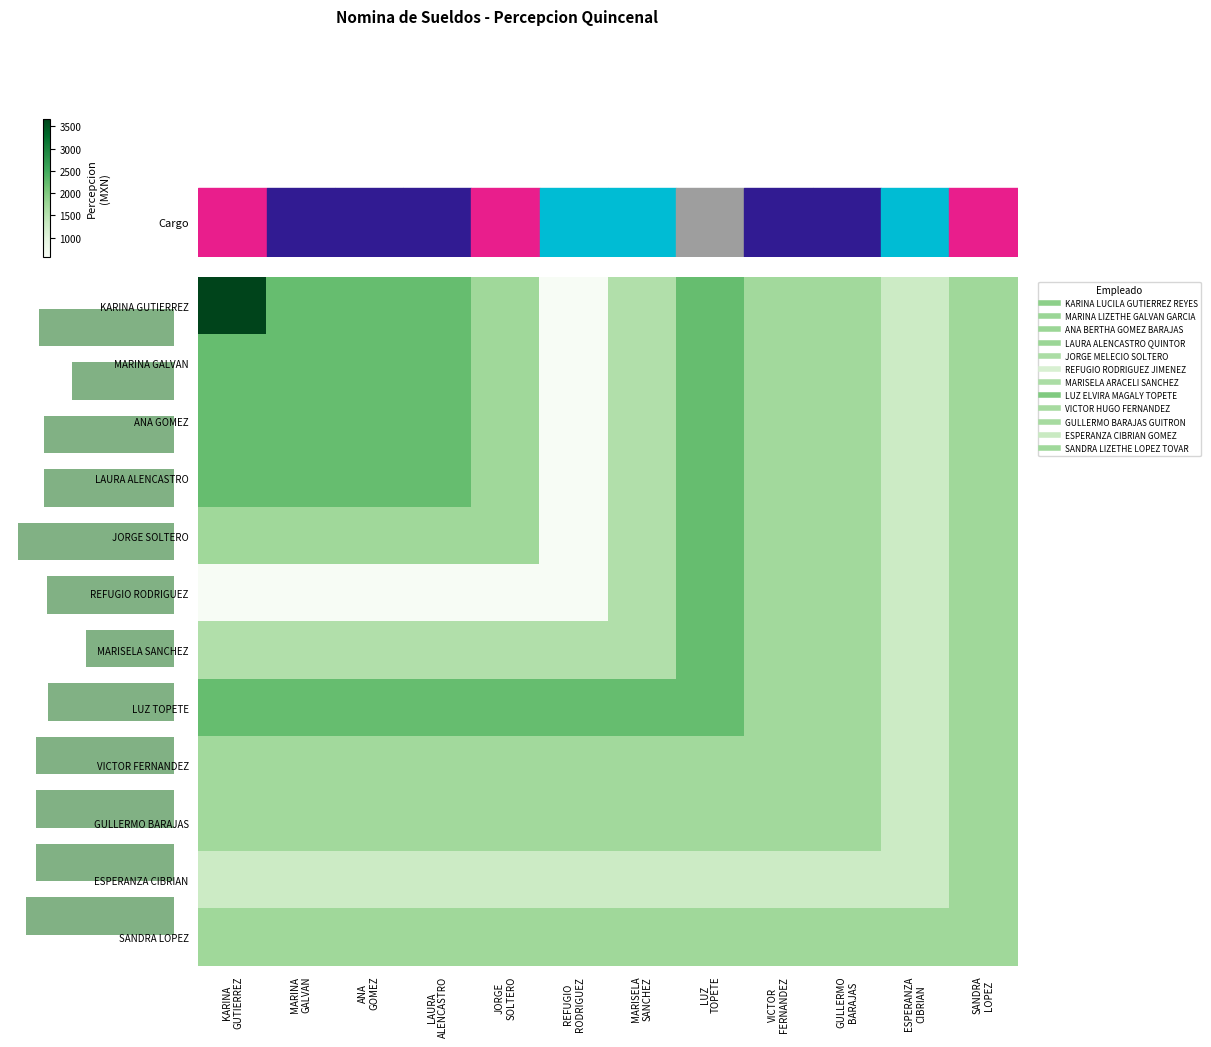

True or false: GULLERMO BARAJAS has a value of 1710.5 at REFUGIO RODRIGUEZ.

True